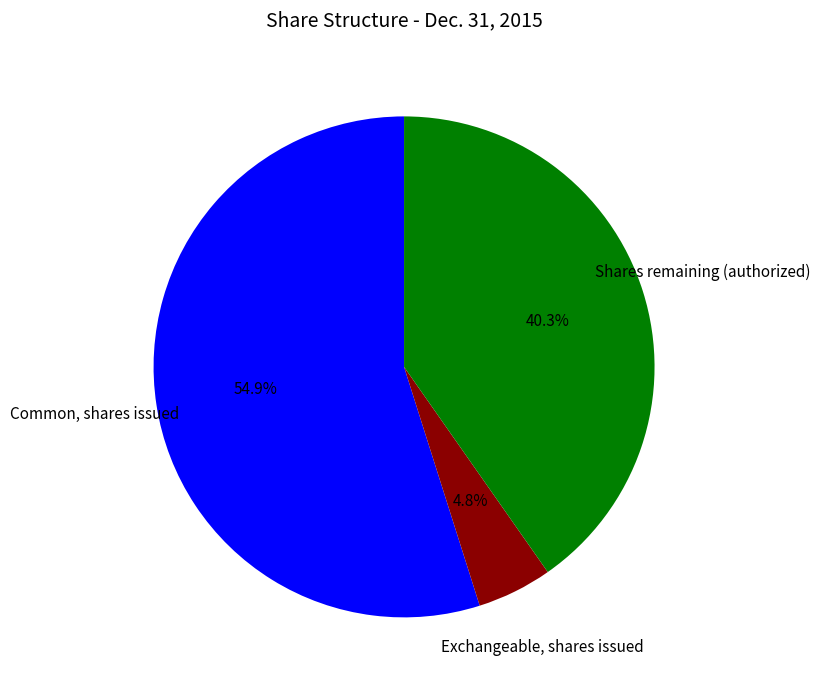

Count the number of slices in the pie.

3